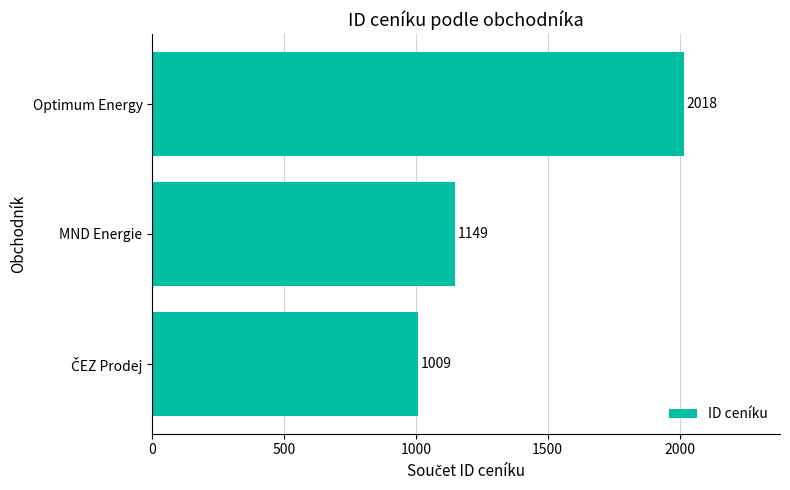

Are the bars horizontal?

Yes